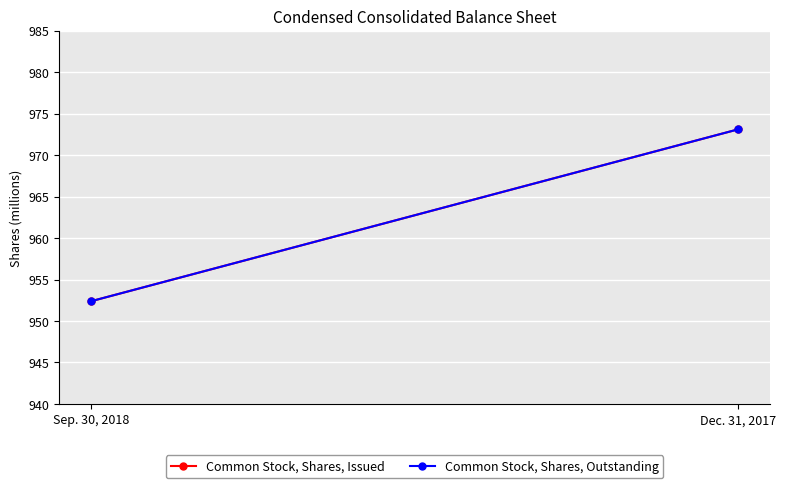

At which label does Common Stock, Shares, Outstanding reach its peak?

Dec. 31, 2017